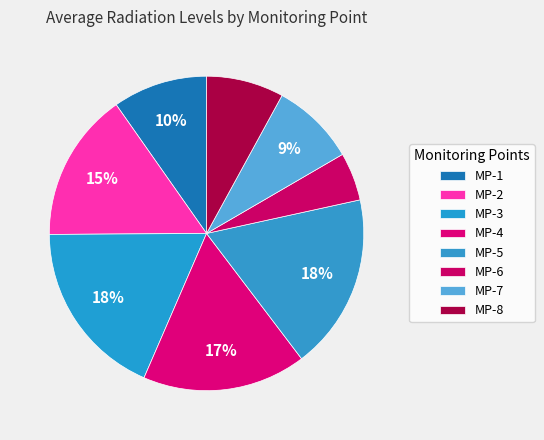

Does any single category account for the majority?

No